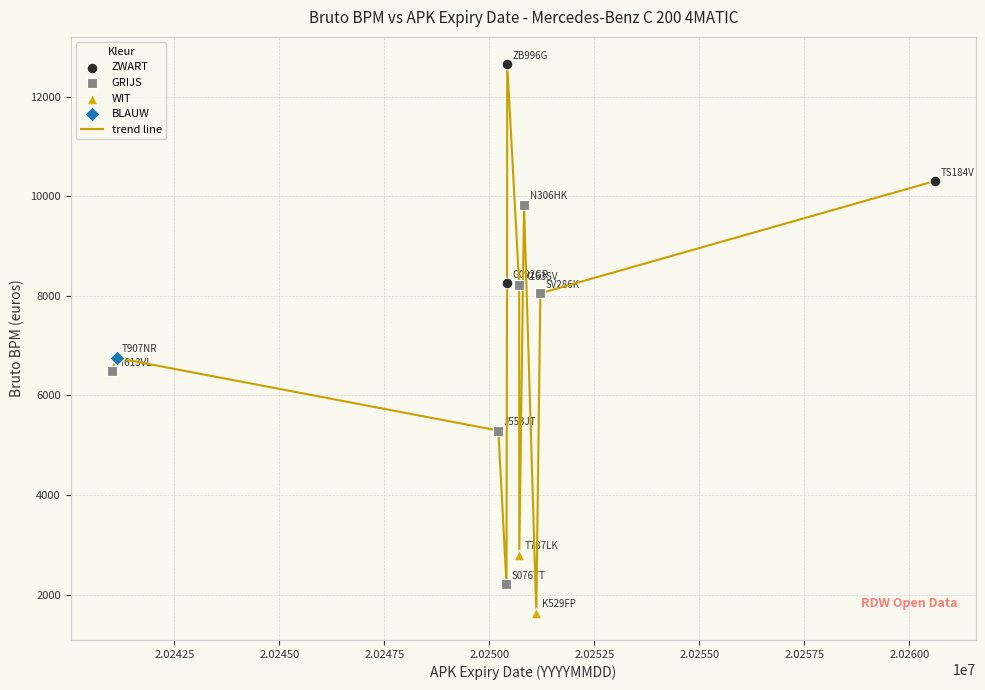

What is the difference between the maximum and minimum values?

11006